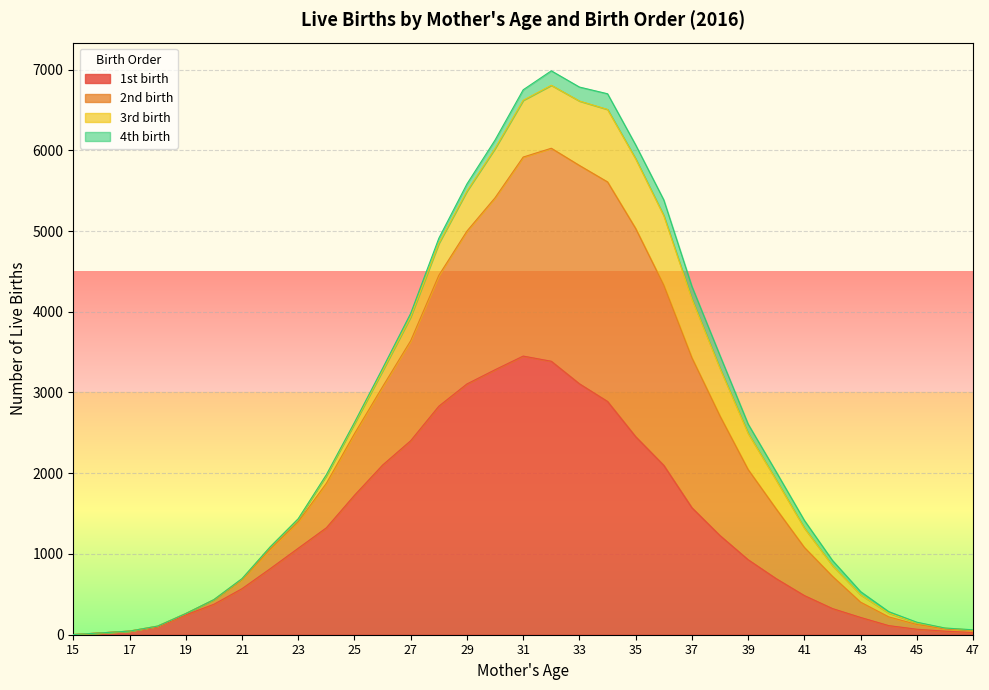

What is the maximum value shown in the chart?

6984